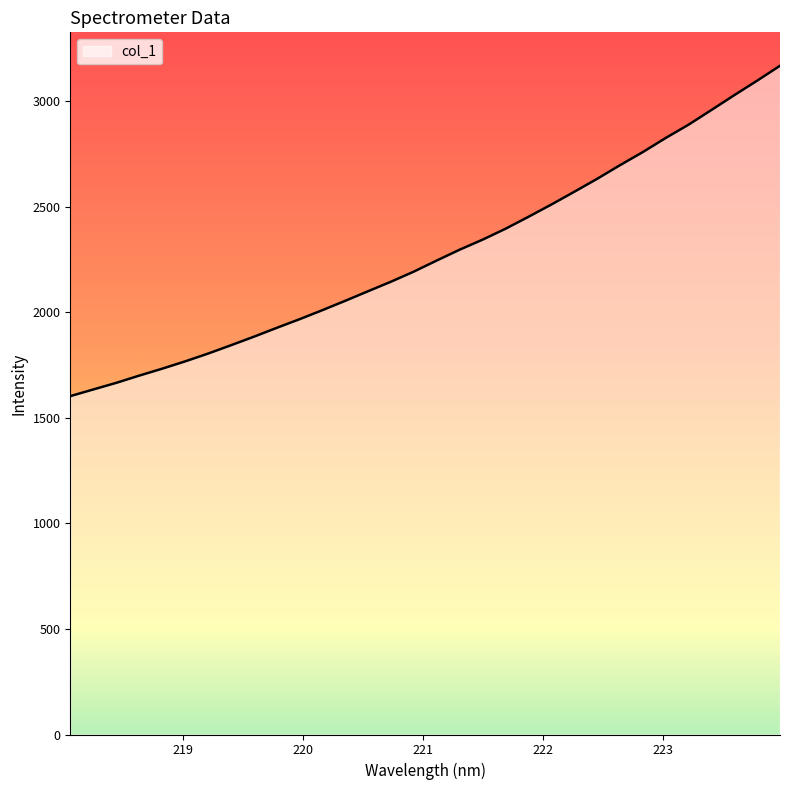

What is the greatest value displayed?

3168.8